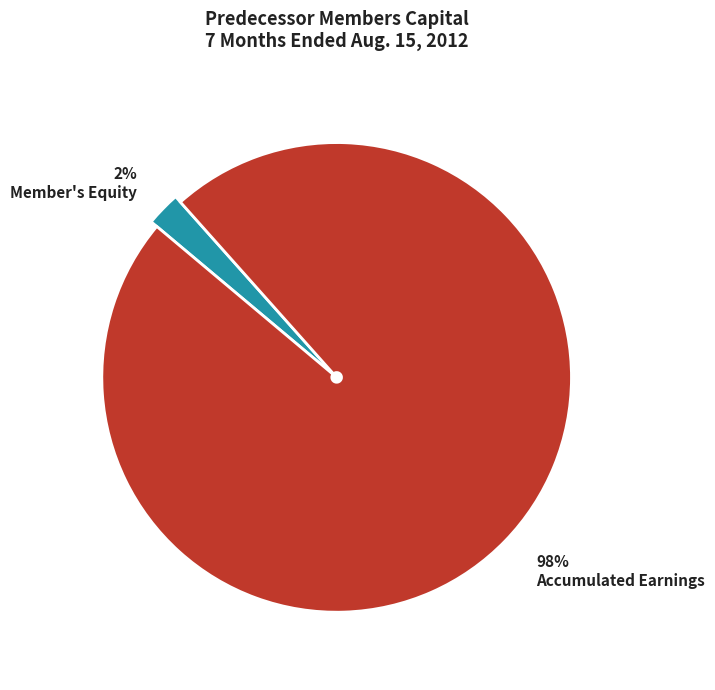

To the nearest percent, what percentage of the pie is Member's Equity?

2%